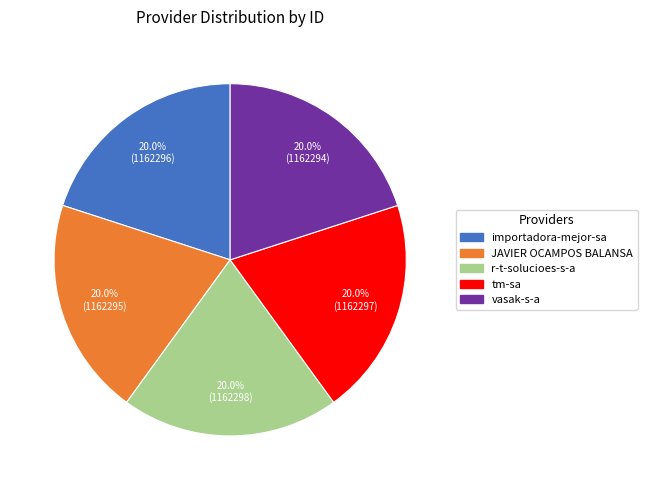

What is the total percentage of r-t-solucioes-s-a and JAVIER OCAMPOS BALANSA?

40.0%